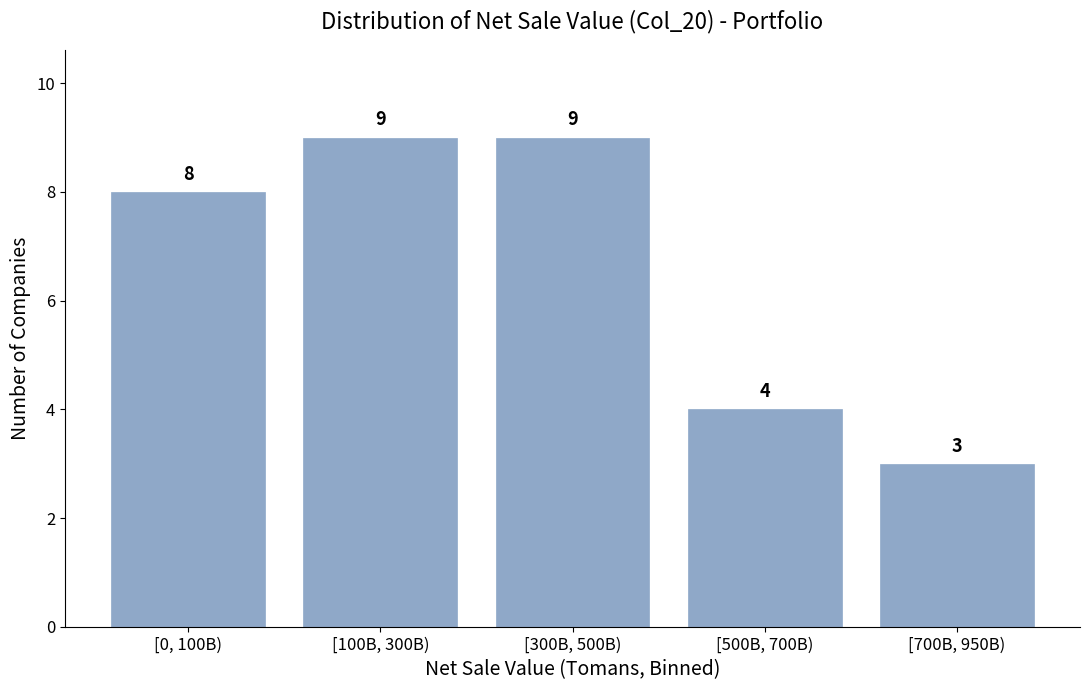

Reading left to right, transcribe all the data shown in this chart.

8	9	9	4	3